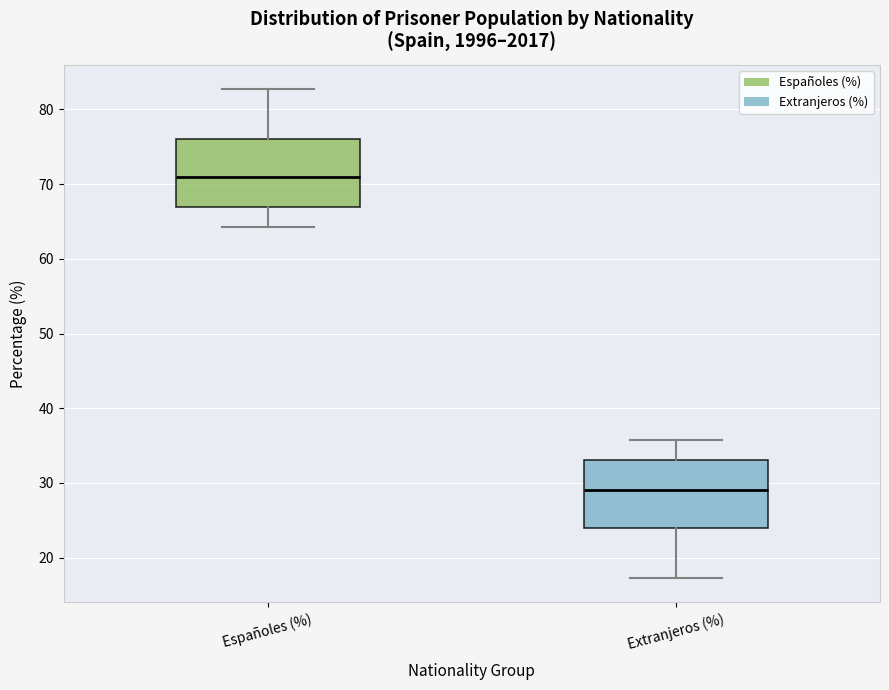

Where is the upper edge of the box for Extranjeros (%) on the y-axis? The values are not printed on the chart, so give them approximately, as read against the axis.

33